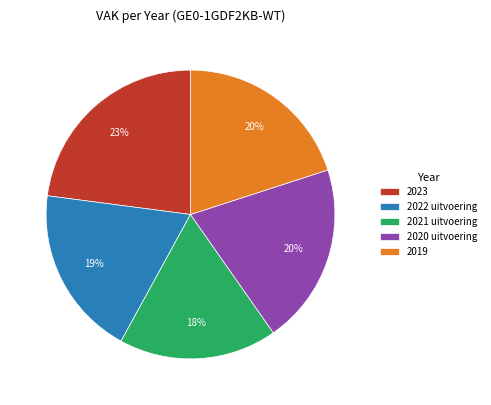

Which category has the biggest portion of the pie?

2023